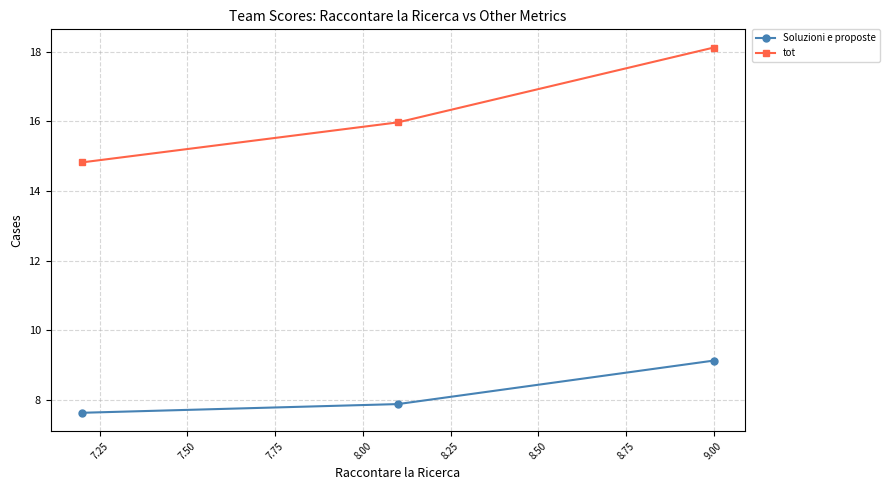

Which series has the widest spread of values?

tot